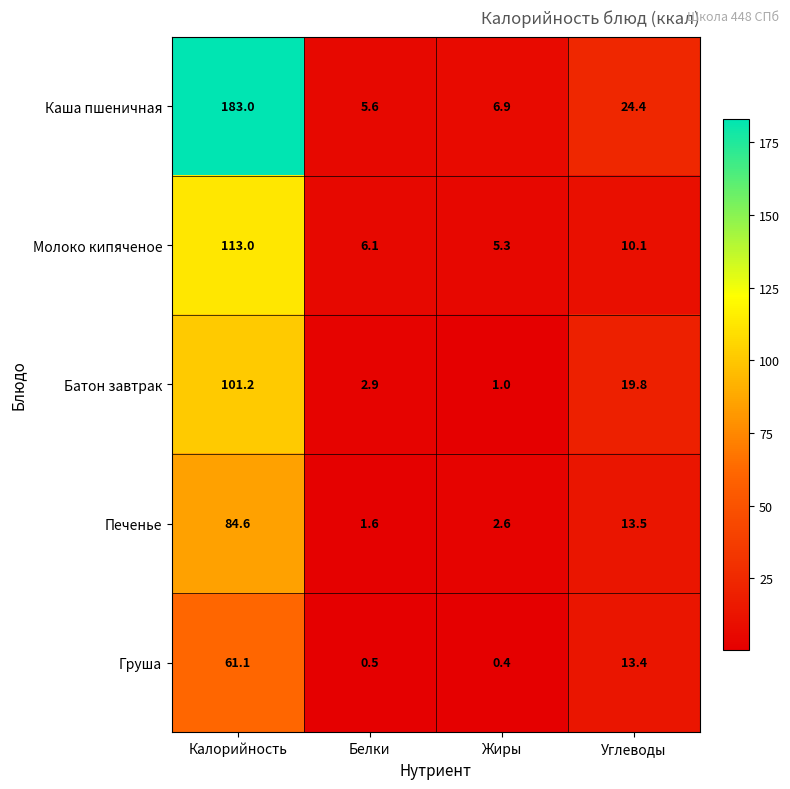

The Батон завтрак series shows 2.9 at Белки. True or false?

True